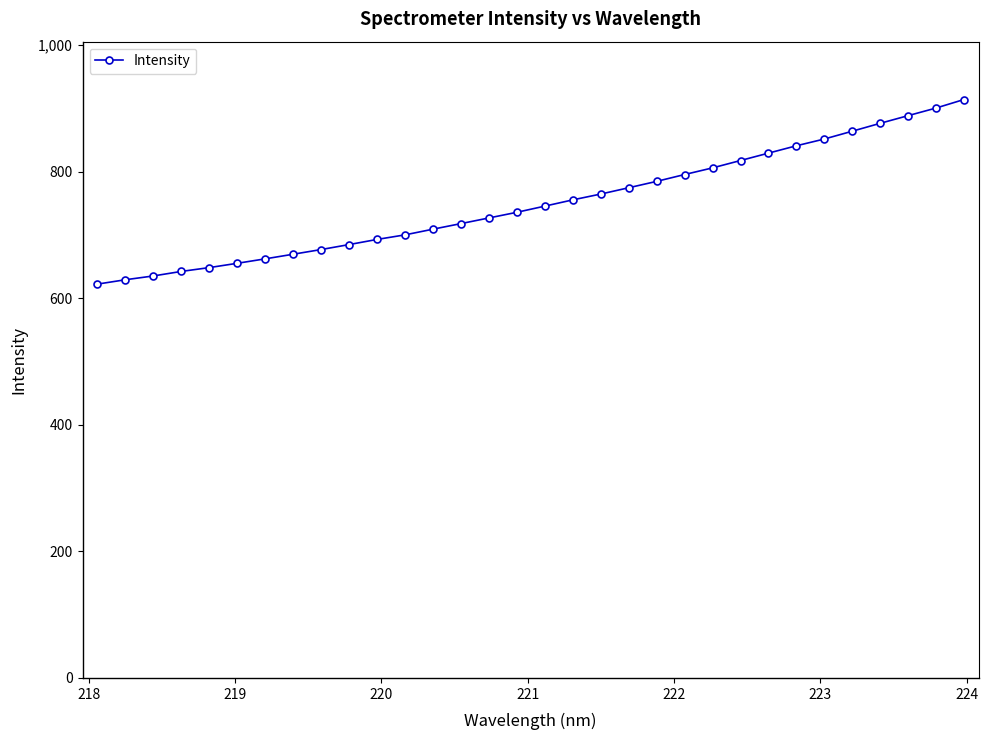

How many lines are shown in the chart?

1